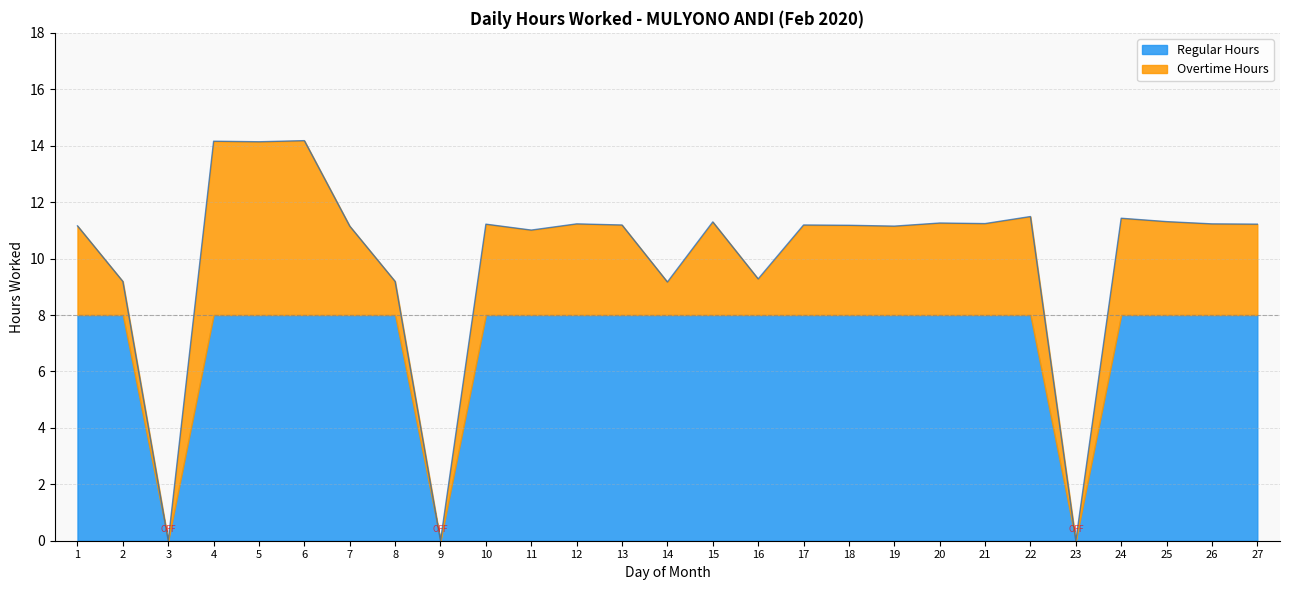

Which has a higher value, 12 or 25?

25